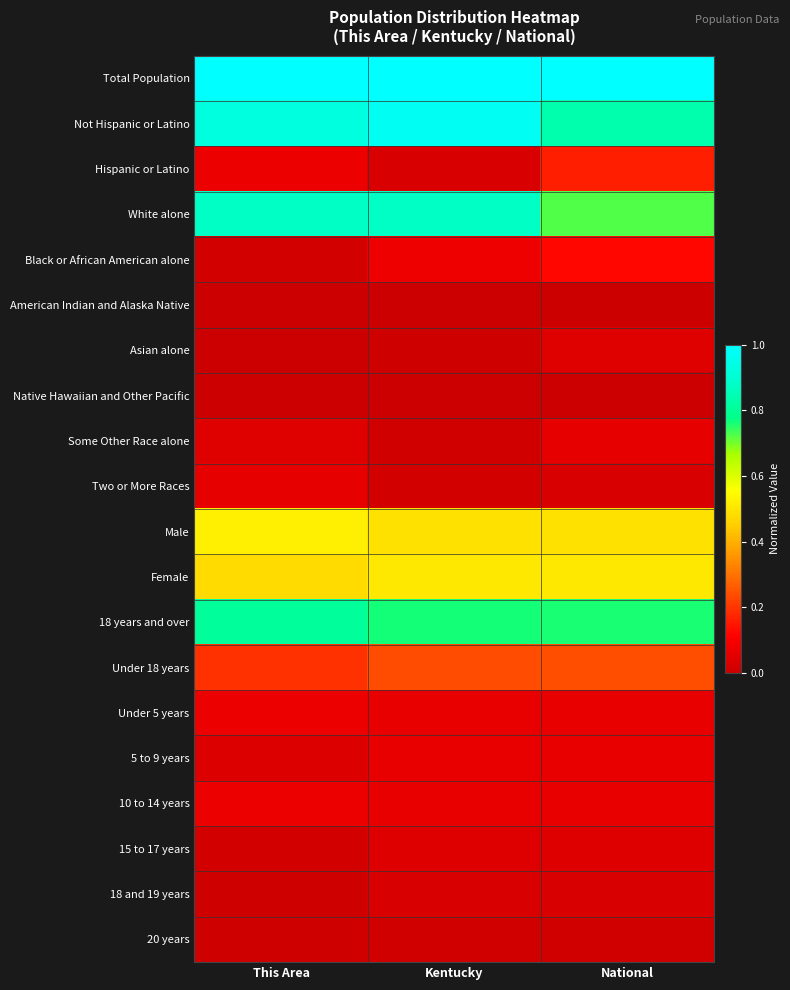

At which category does the chart reach its peak across all series?

This Area